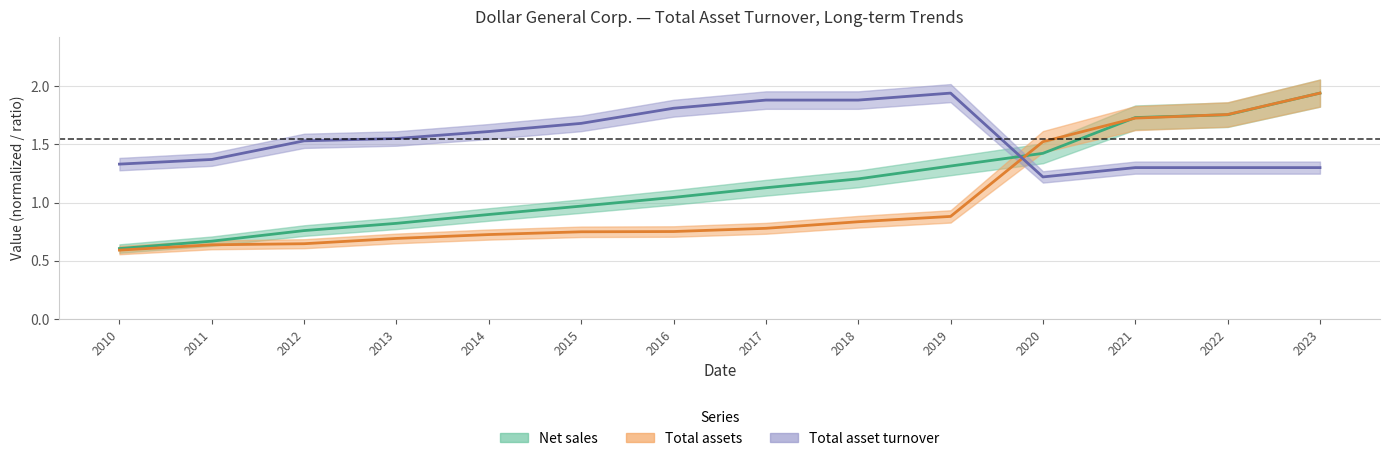

Is the value of Total assets at 2023 greater than the value of Total asset turnover at 2021?

Yes